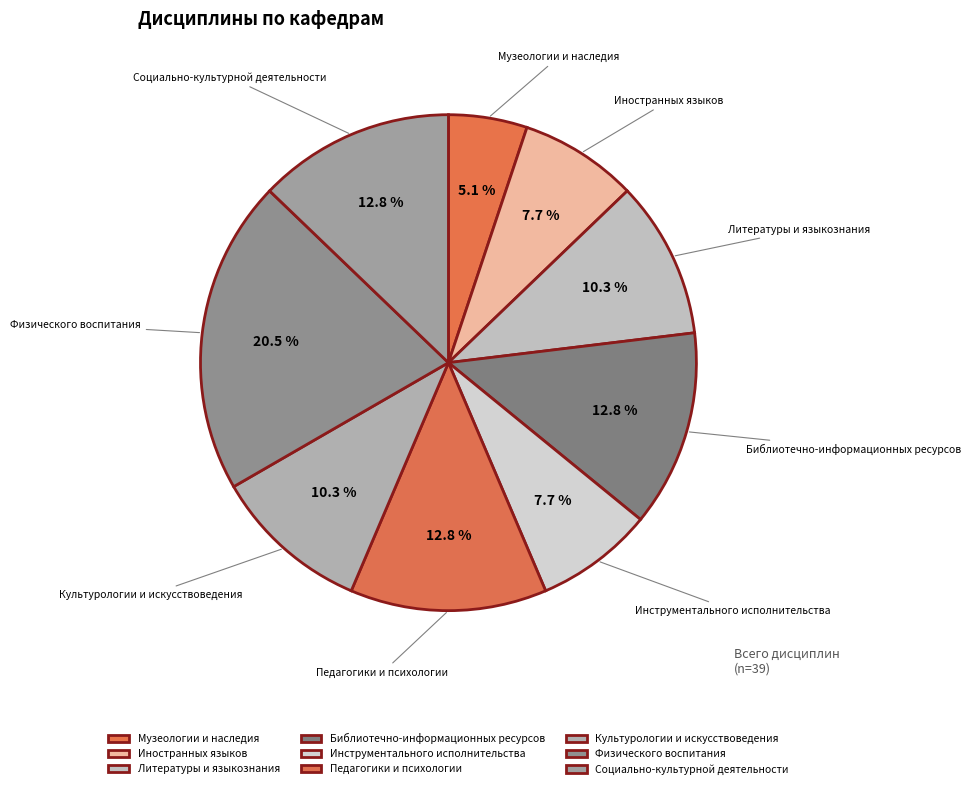

How many slices are in this pie chart?

9